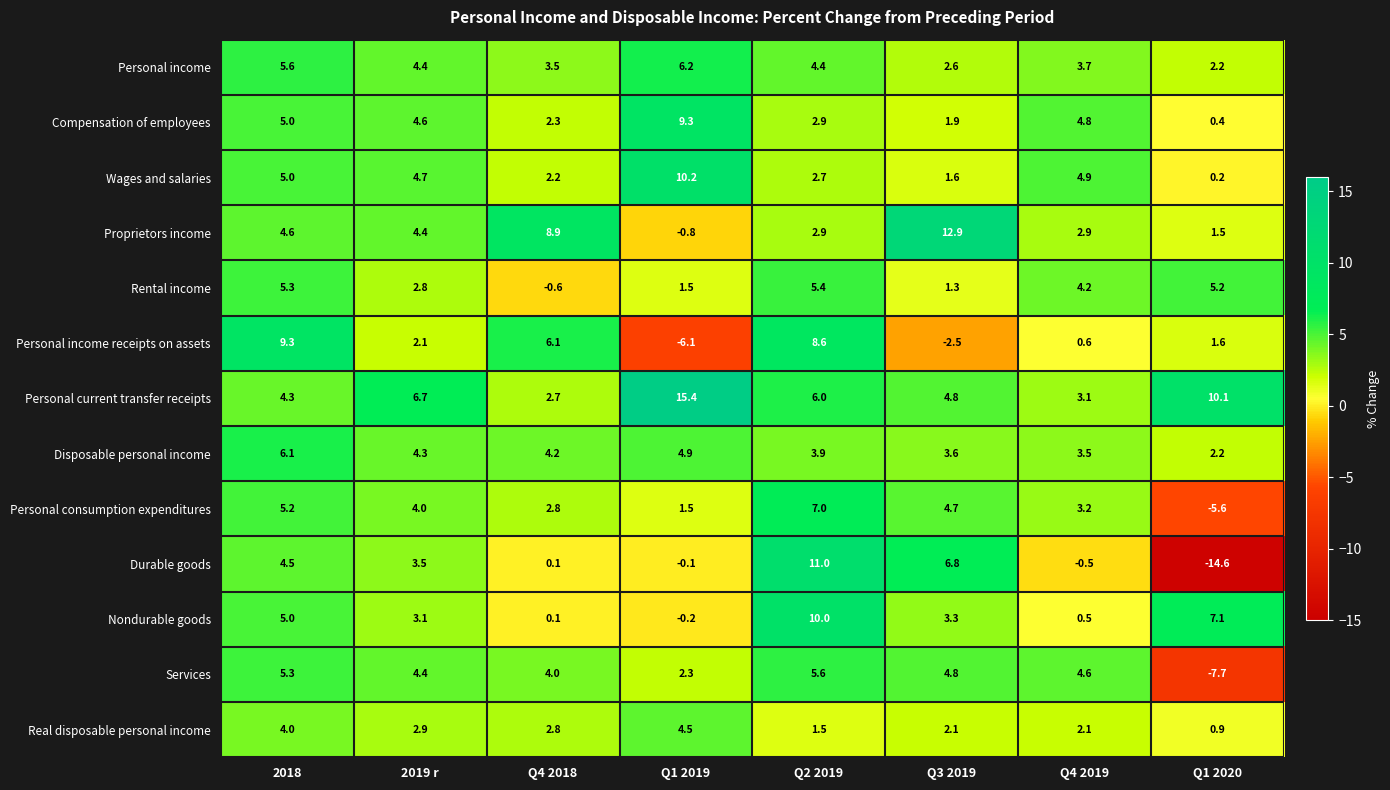

What is the average value of the Wages and salaries series?

3.9